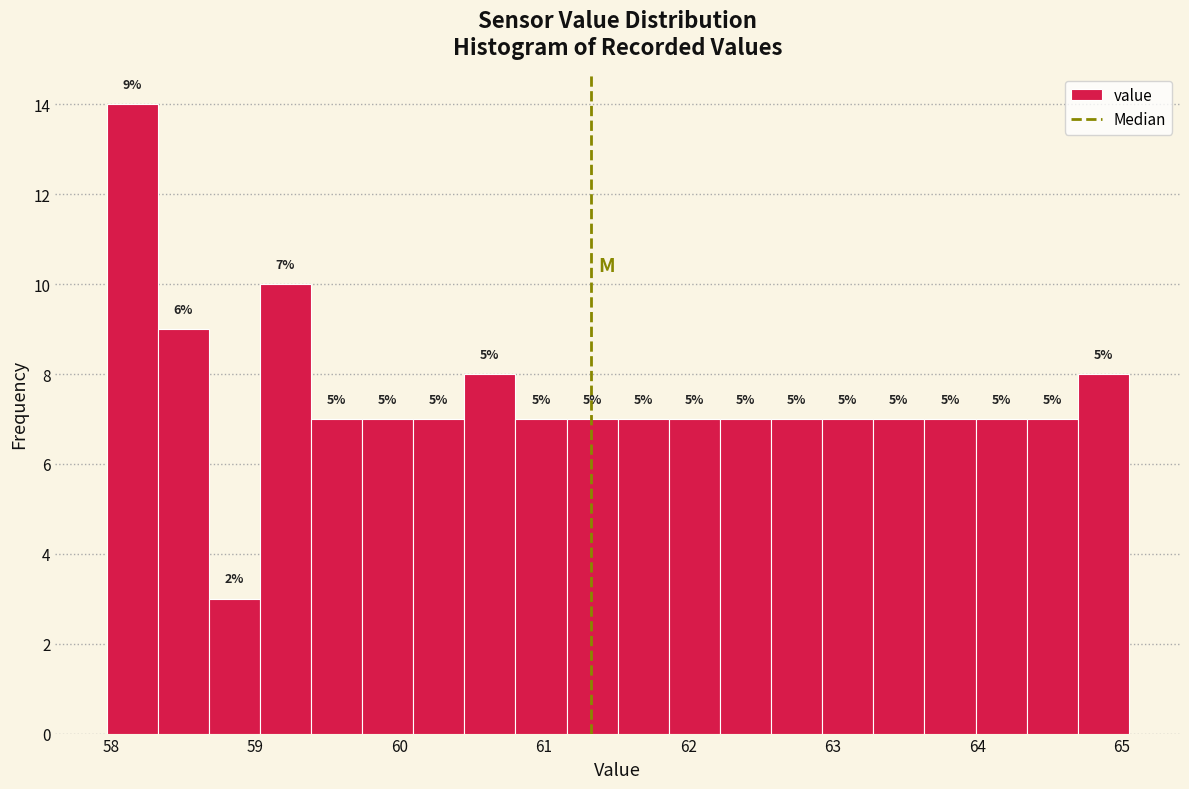

Around what value on the x-axis is the tallest bar? Give the approximate position of its centre, as read against the axis.

58.1